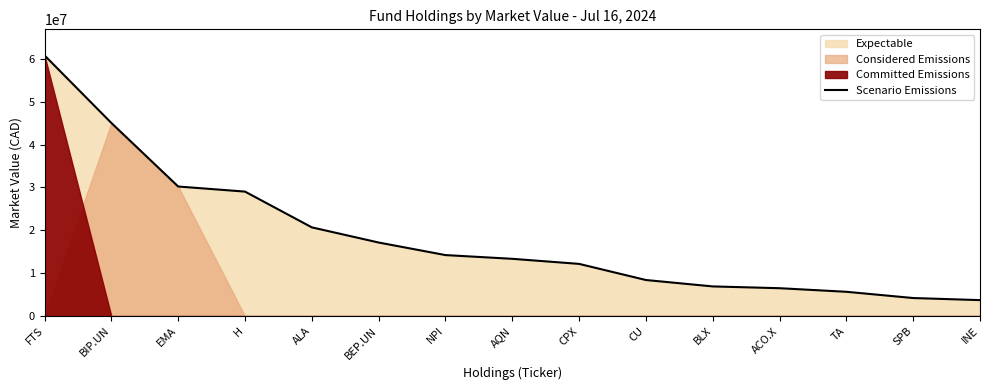

How many lines are shown in the chart?

1